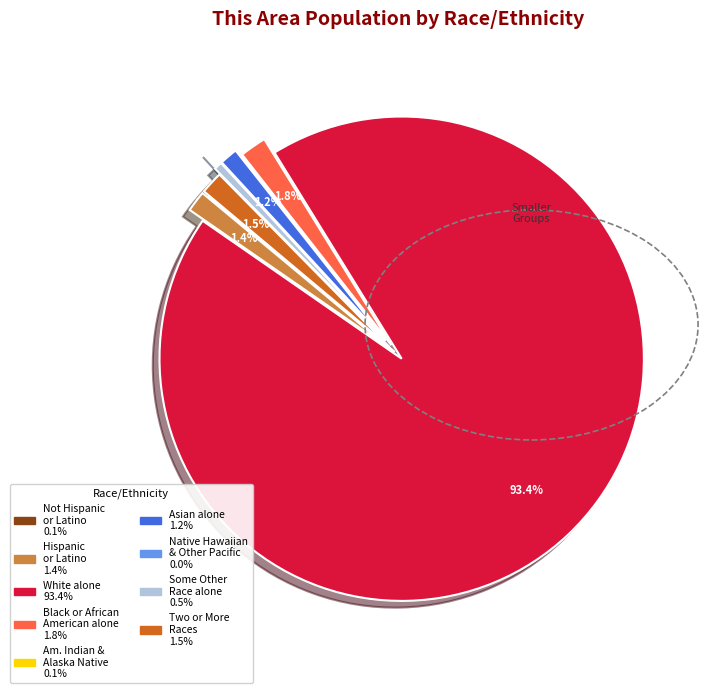

Is there any slice that represents more than half of the pie?

Yes